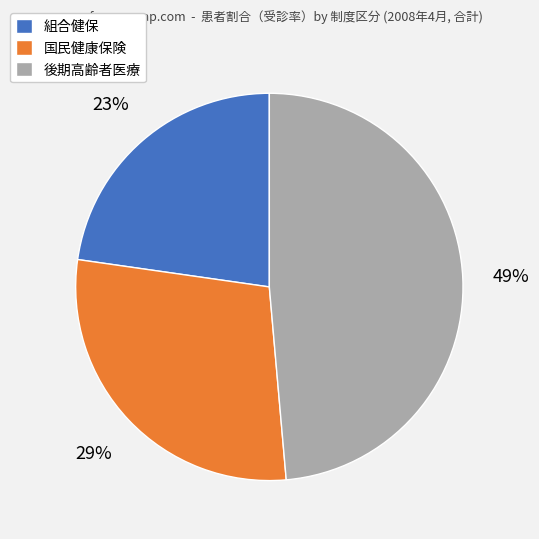

Which slice is the largest?

後期高齢者医療